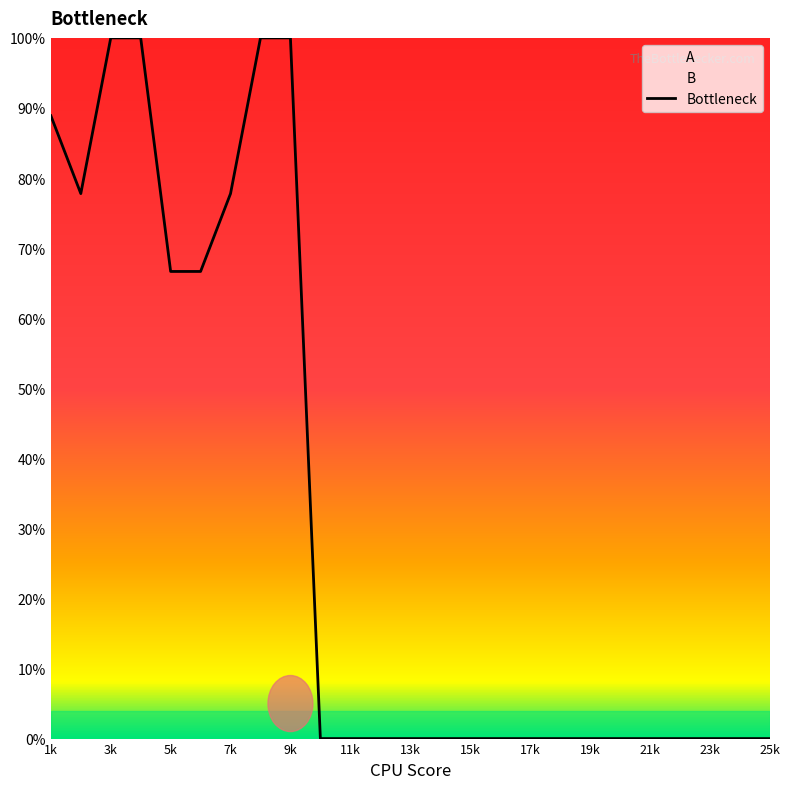

Is this an area chart (filled region under the line)?

No